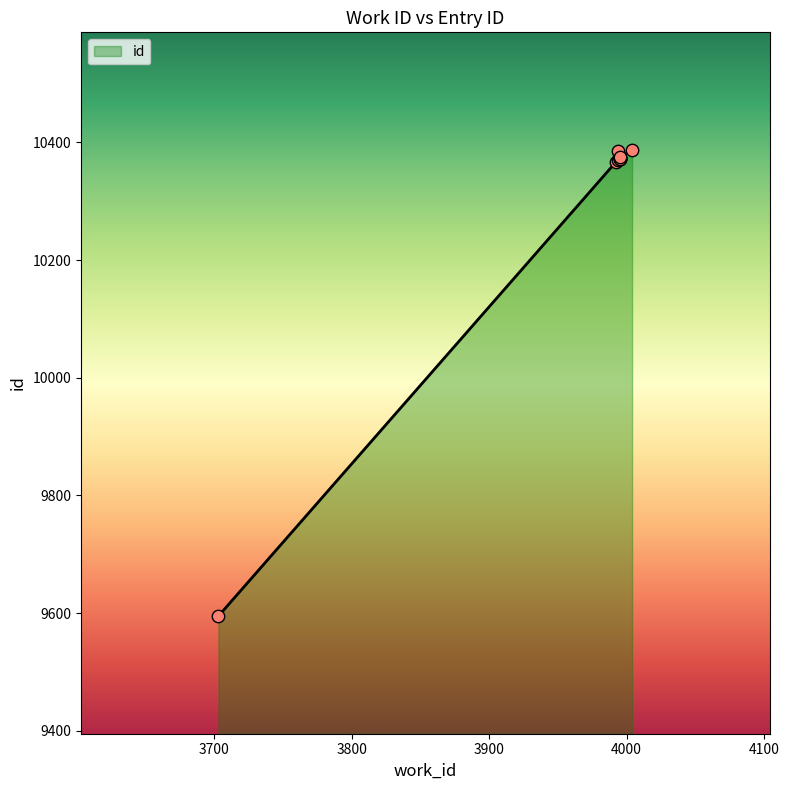

What is the change in value from 3995 to 4004?

+15